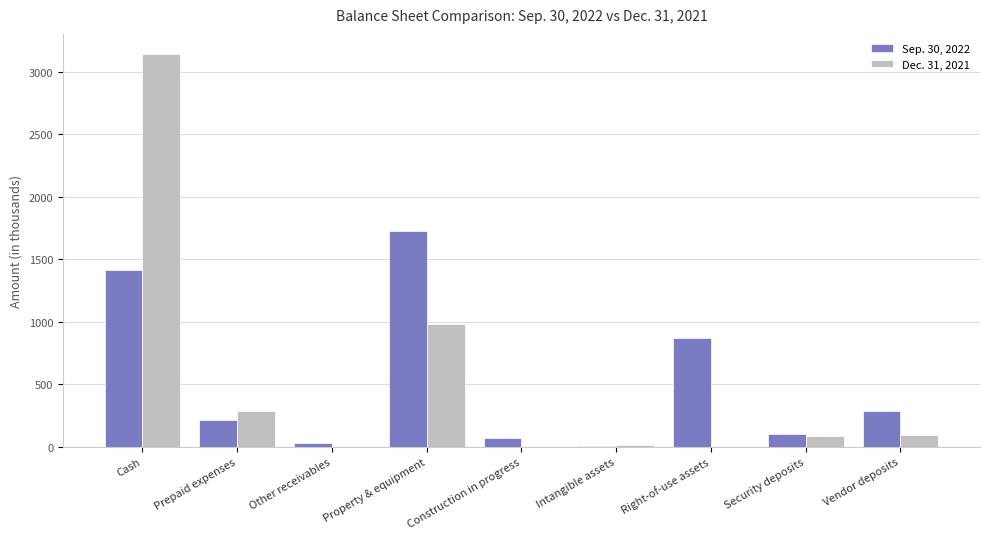

Which category has the highest value in the Sep. 30, 2022 series?

Property & equipment